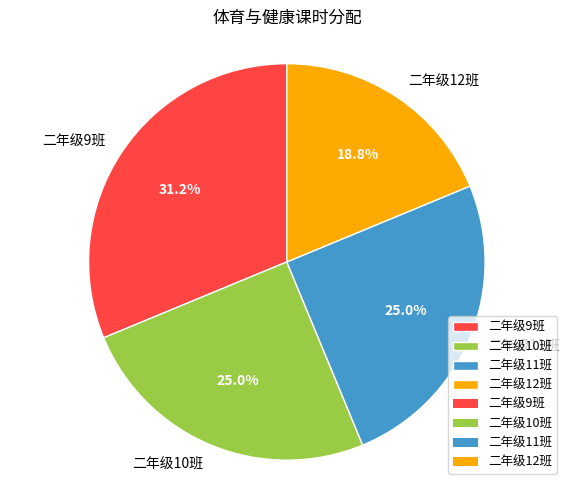

To the nearest percent, what is the average slice percentage?

25%